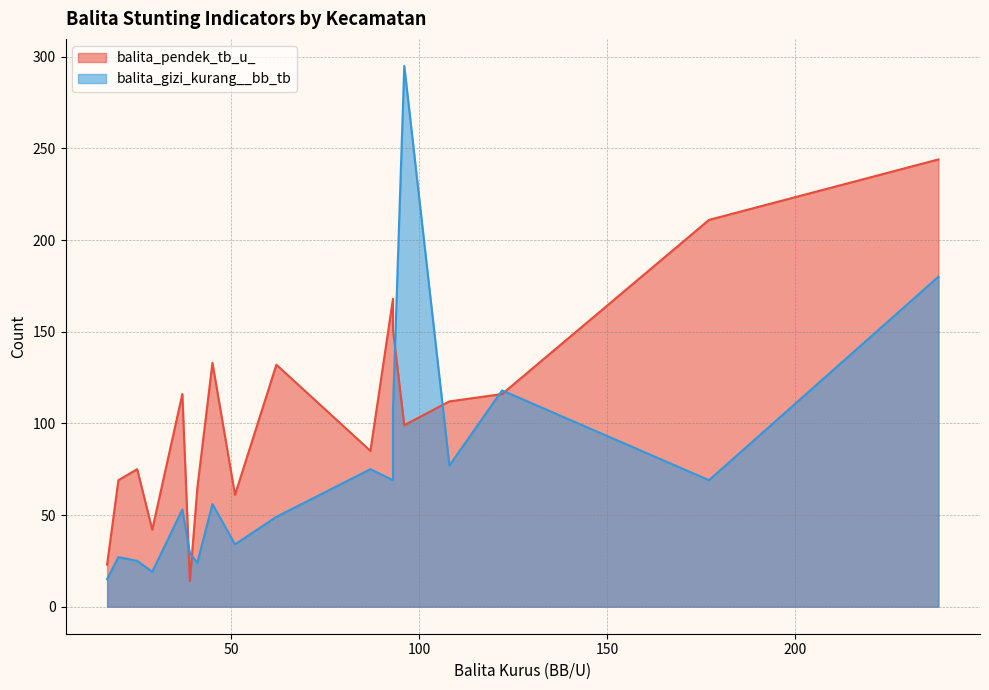

Where do balita_pendek_tb_u_ and balita_gizi_kurang__bb_tb first cross each other?

Bangkalan and Socah